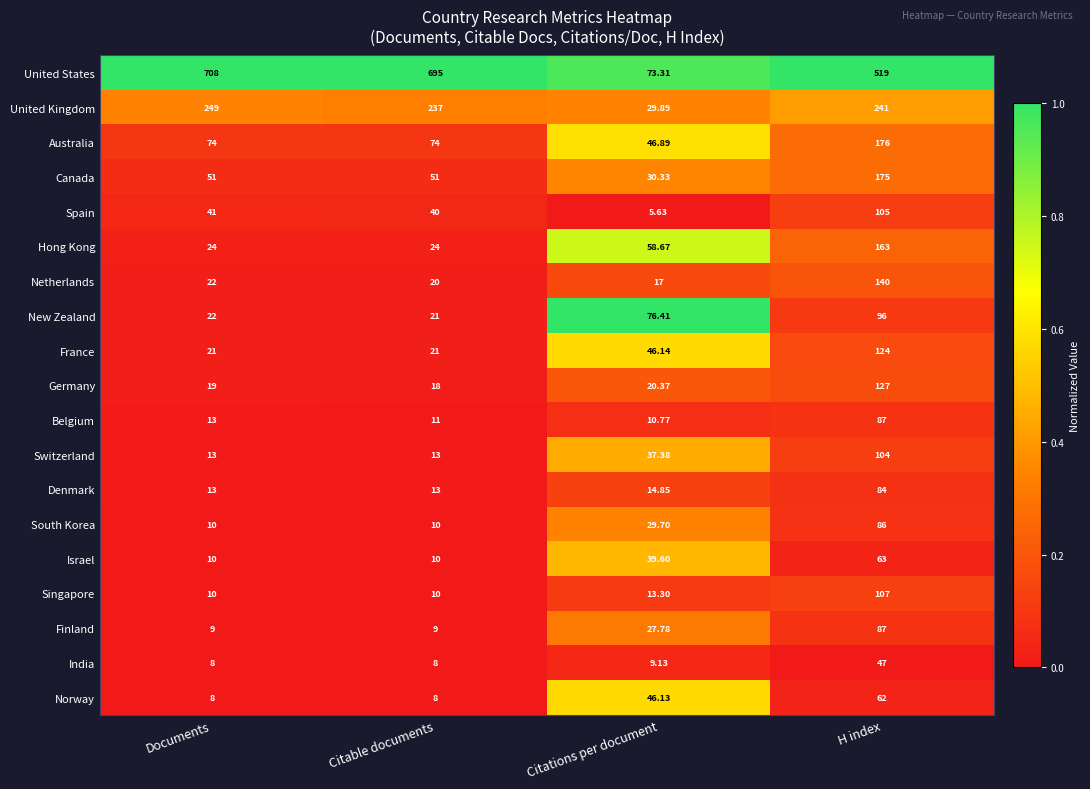

Is the value of Australia at Citable documents greater than the value of New Zealand at H index?

No